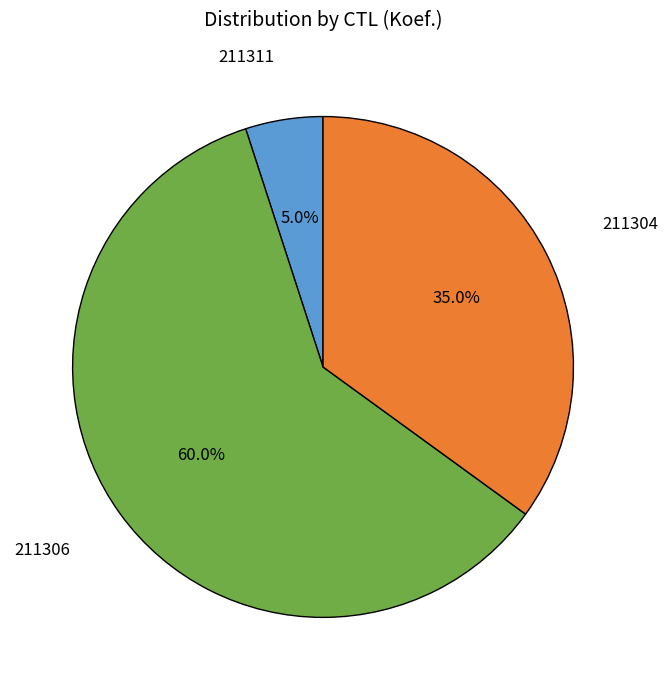

To the nearest percent, what is the difference between the largest and smallest slice percentages?

55%